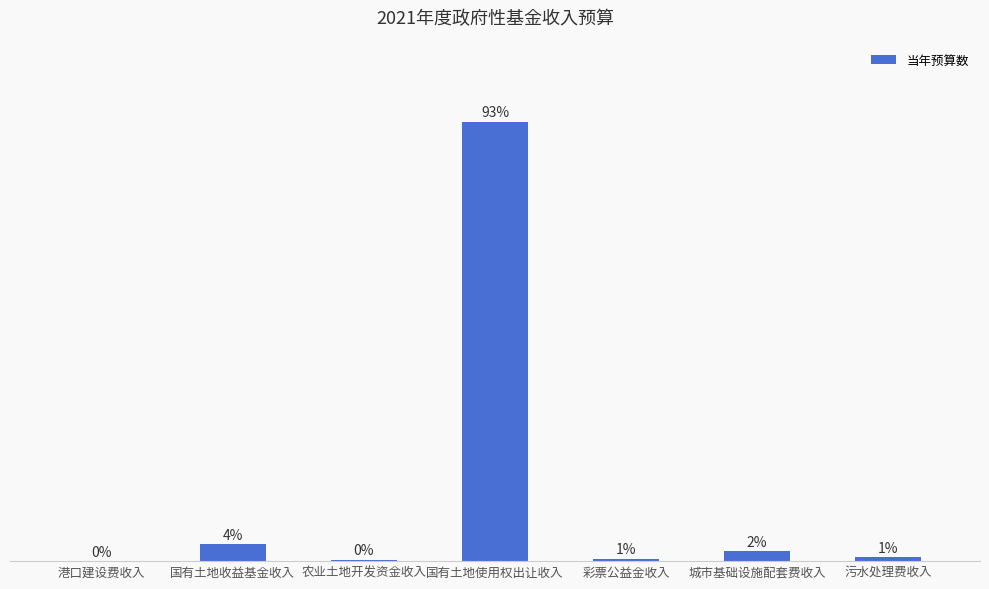

How many bars are there in total?

7